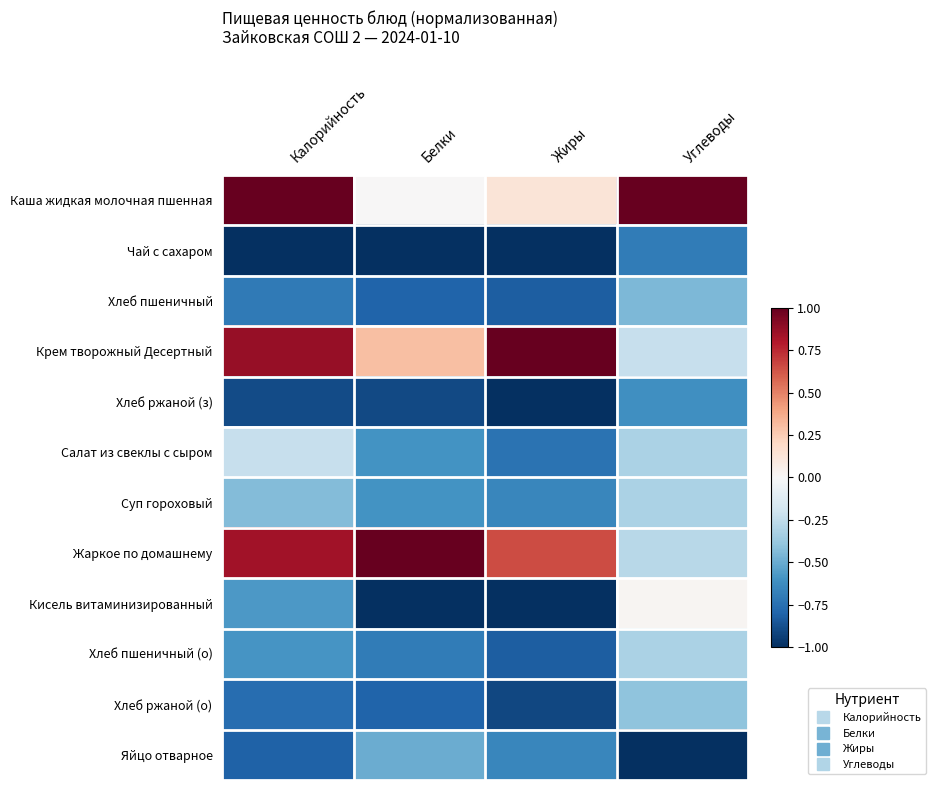

At which category is the sum across all series the highest?

Калорийность